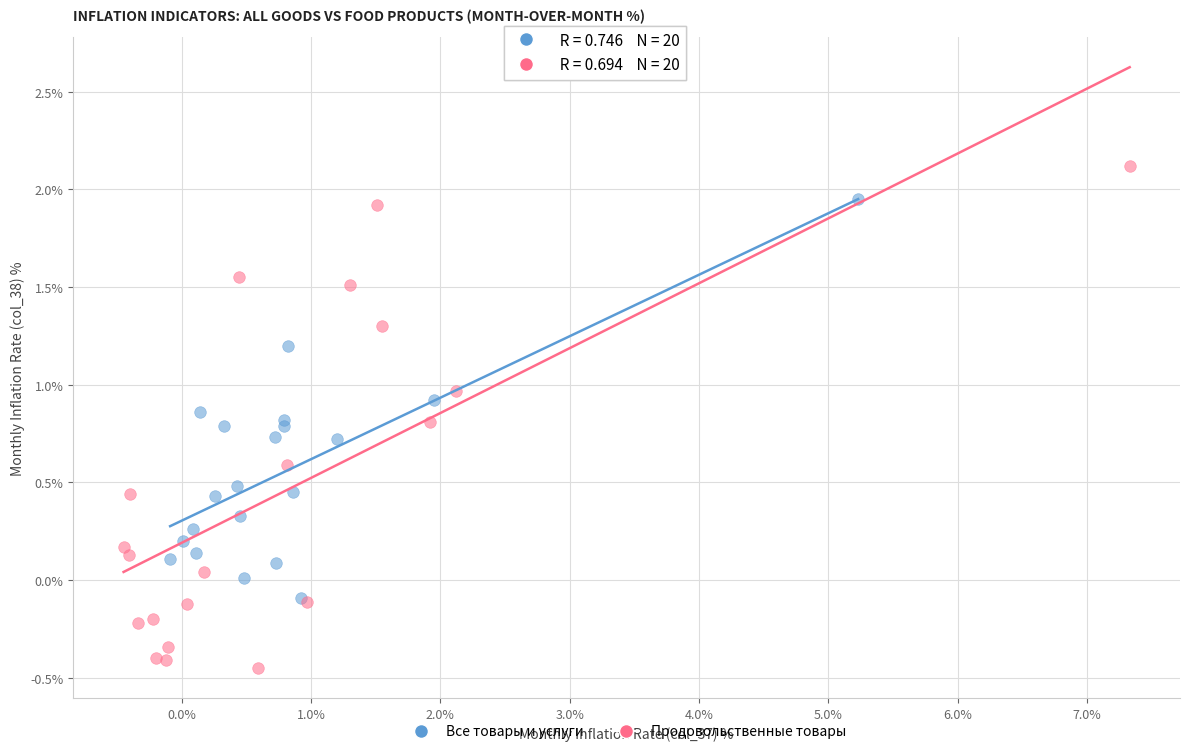

Which series has the widest spread of Y values?

Продовольственные товары